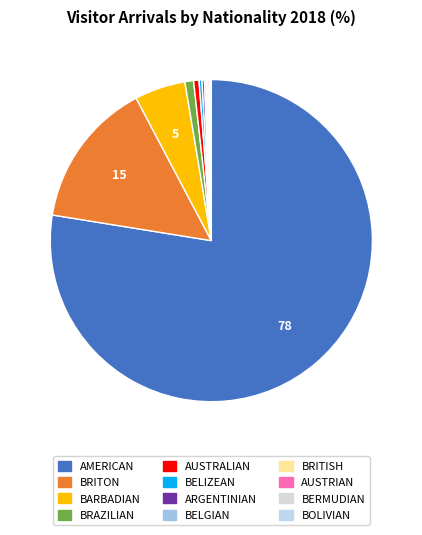

Combined, do BRITON and BRAZILIAN account for over 50%?

No